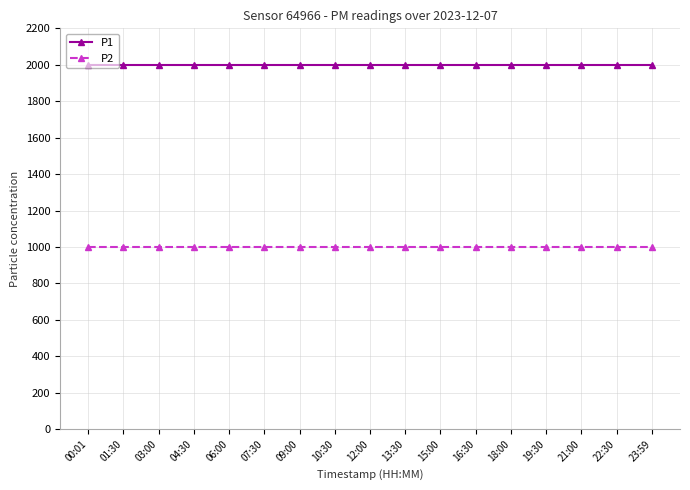

Rank the series at 01:30 from lowest to highest value.

P2, P1